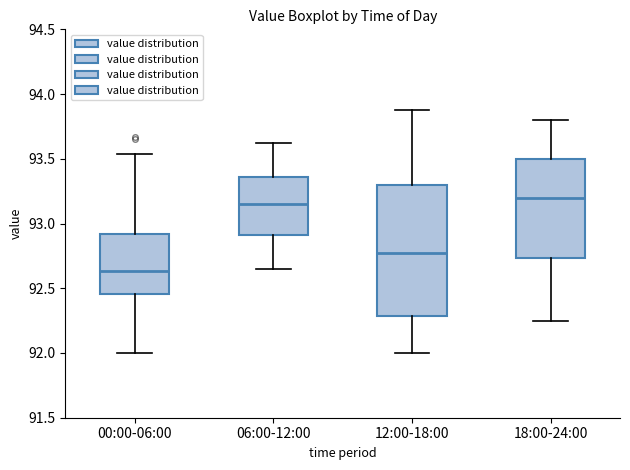

Reading left to right, read every box against the y-axis: the position of its median line, the range the box covers, and the ends of its whiskers. The values are not printed on the chart, so give them approximately, as read against the axis.

00:00-06:00: median 92.65, box 92.45 to 92.90, whiskers 92.00 to 93.55
06:00-12:00: median 93.15, box 92.90 to 93.35, whiskers 92.65 to 93.60
12:00-18:00: median 92.80, box 92.30 to 93.30, whiskers 92.00 to 93.90
18:00-24:00: median 93.20, box 92.75 to 93.50, whiskers 92.25 to 93.80